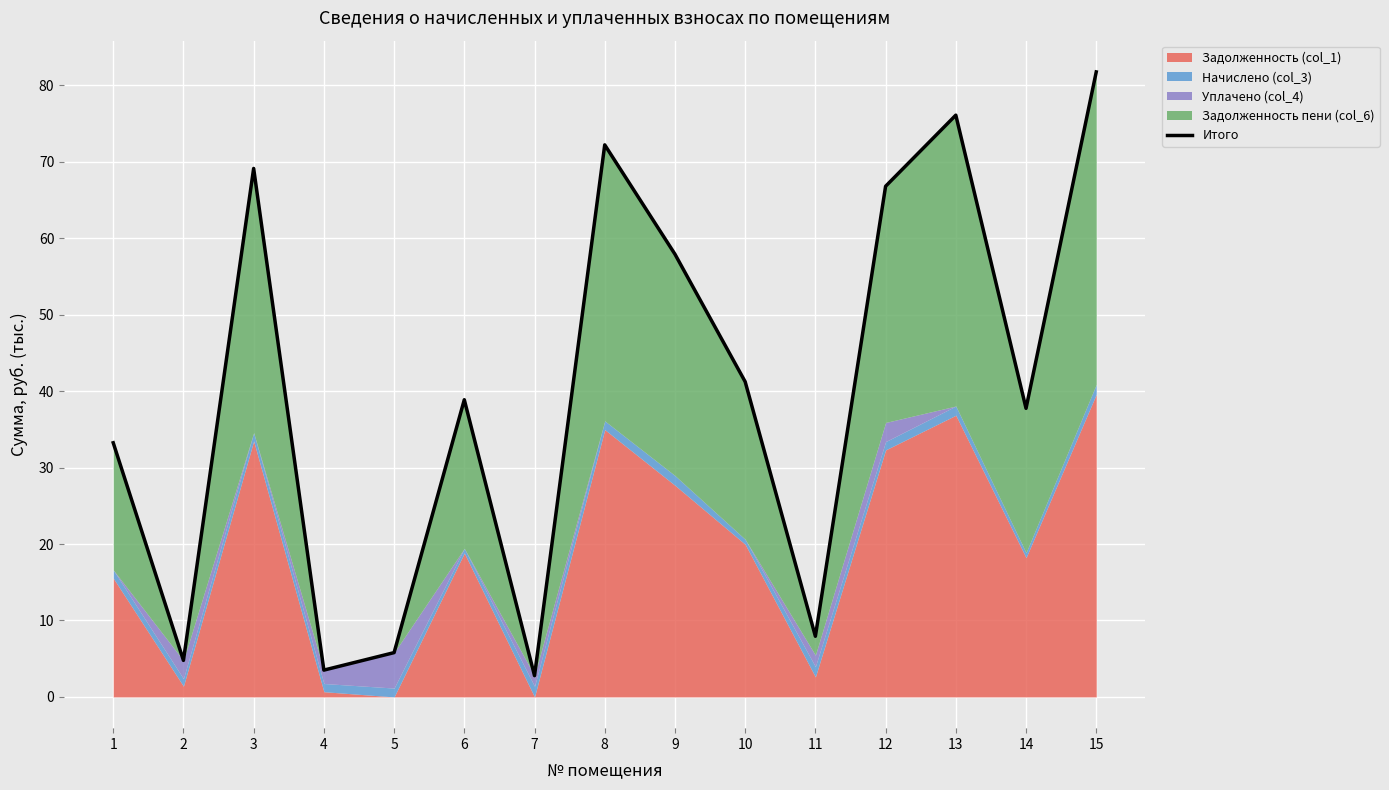

Reading left to right, extract all data points from this chart.

33.2	4.8	69.1	3.5	5.8	38.9	2.8	72.2	57.9	41.2	7.9	66.8	76.1	37.7	81.7